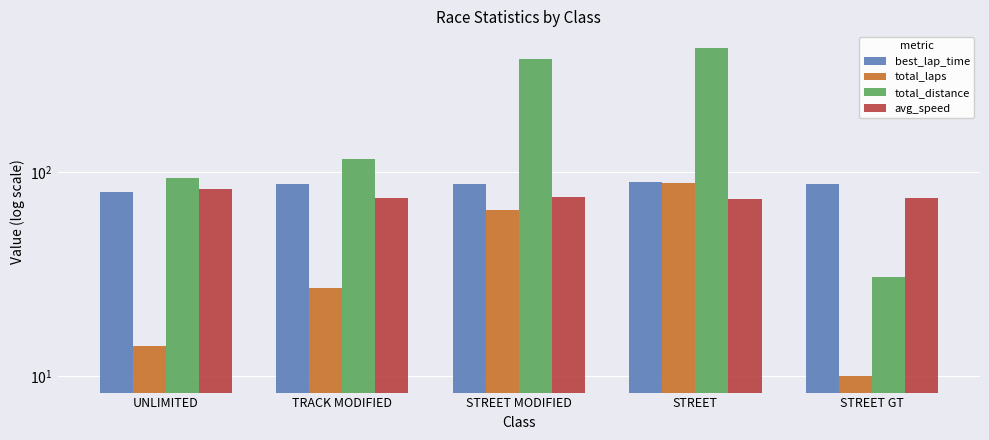

Rank the series by their maximum value, from lowest to highest.

avg_speed, total_laps, best_lap_time, total_distance